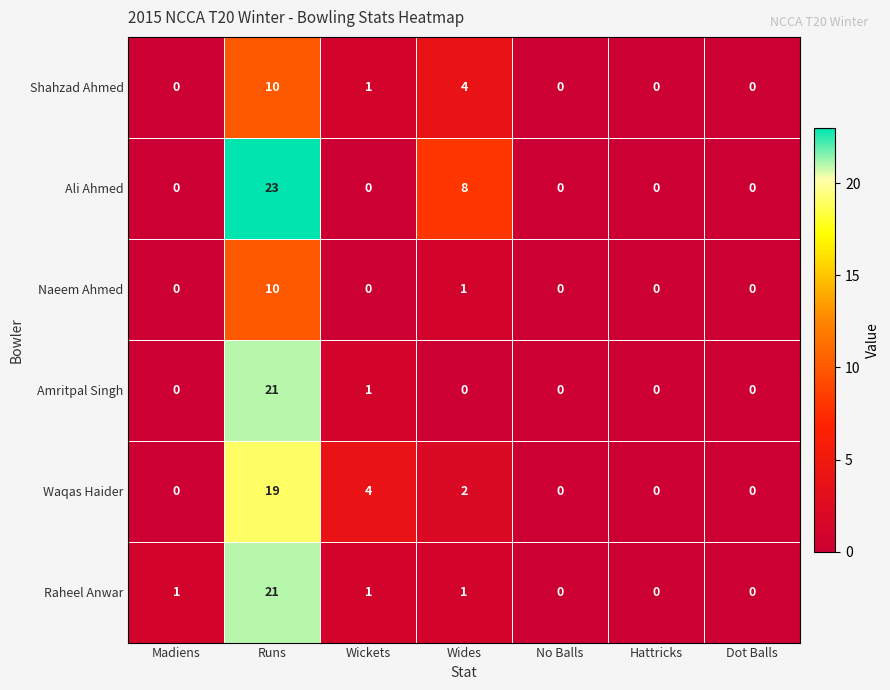

What is the highest value of the Raheel Anwar series?

21